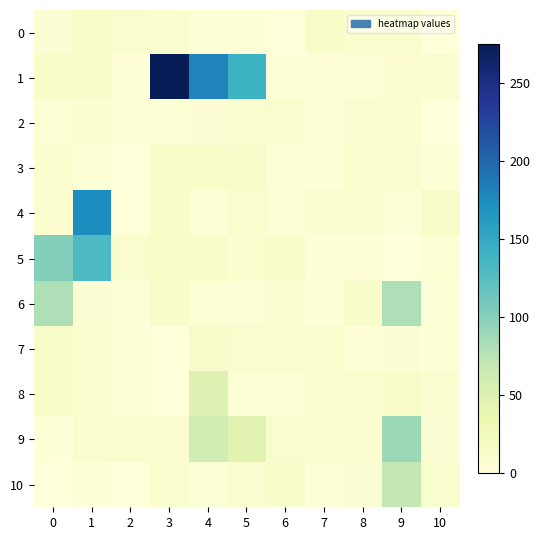

Which series changed the most between 4 and 8?

1